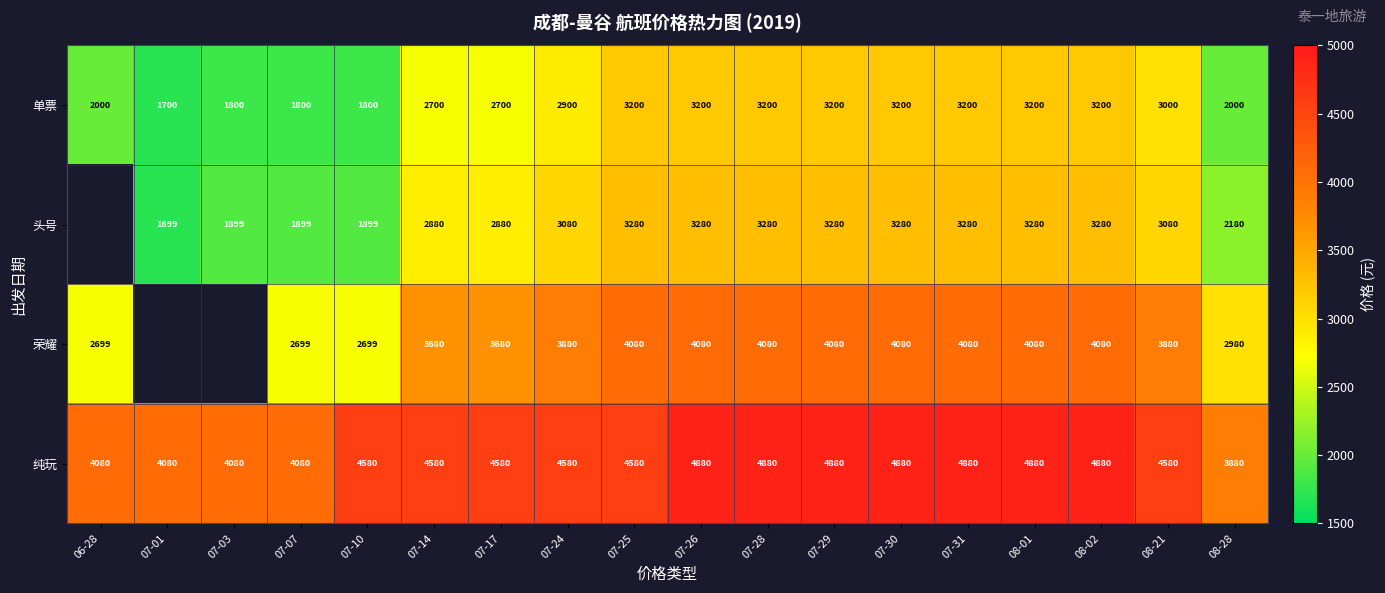

How many distinct data groups are displayed?

4